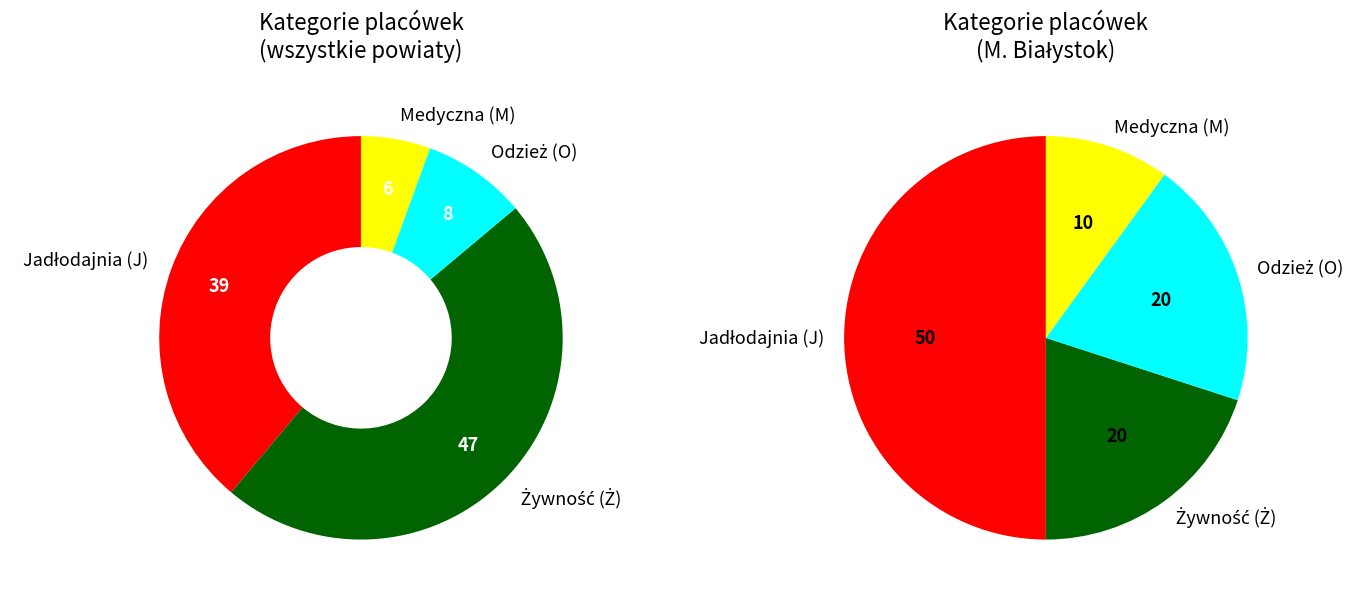

Is there any slice that represents more than half of the pie?

No